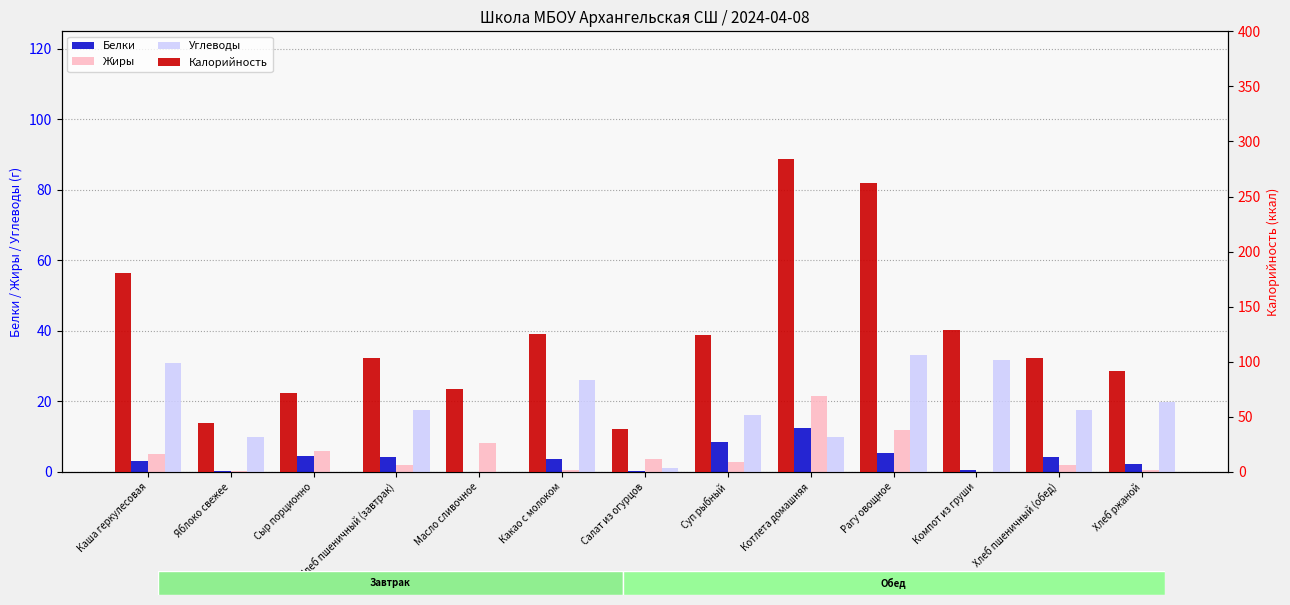

Rank the categories by Жиры value from lowest to highest.

Компот из груши, Яблоко свежее, Хлеб ржаной, Какао с молоком, Хлеб пшеничный (завтрак), Хлеб пшеничный (обед), Суп рыбный, Салат из огурцов, Каша геркулесовая, Сыр порционно, Масло сливочное, Рагу овощное, Котлета домашняя